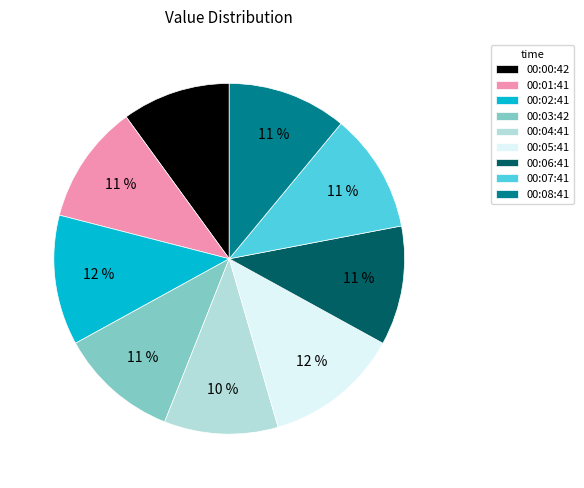

True or false: 00:00:42 accounts for 10% of the total.

True